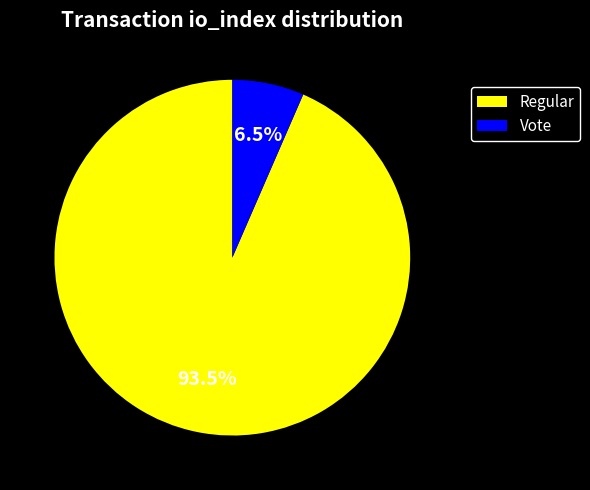

How many segments does this pie chart have?

2